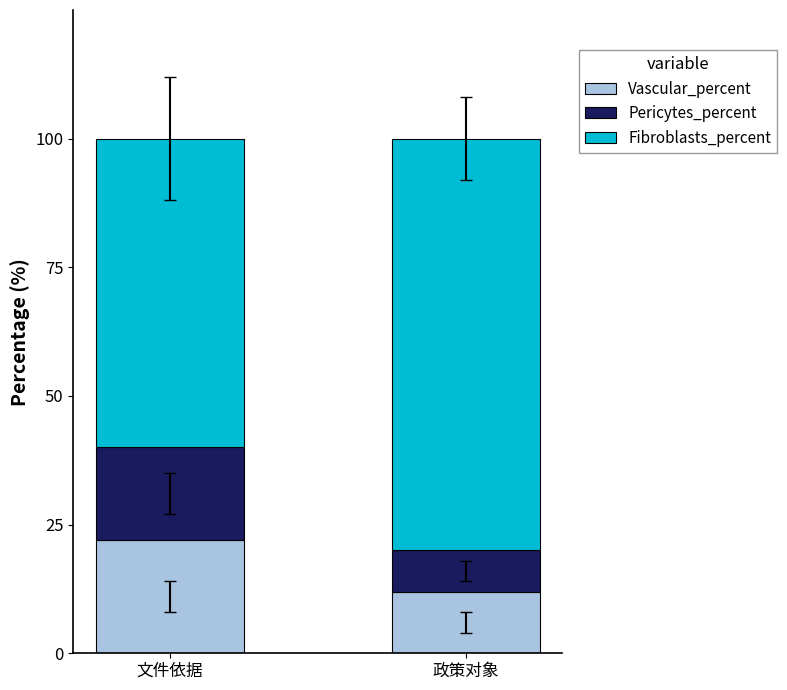

Which category has the lowest value in the Vascular_percent series?

政策对象